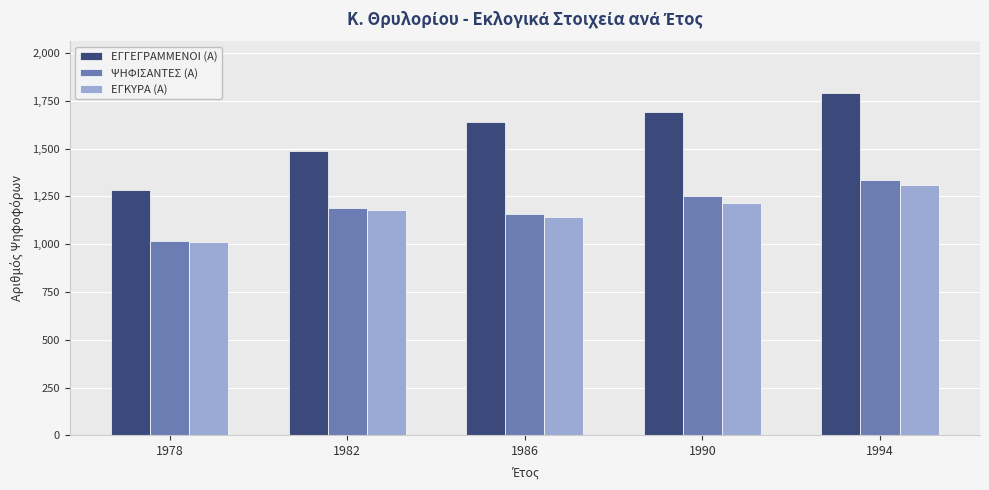

At which category is the sum across all series the highest?

1994